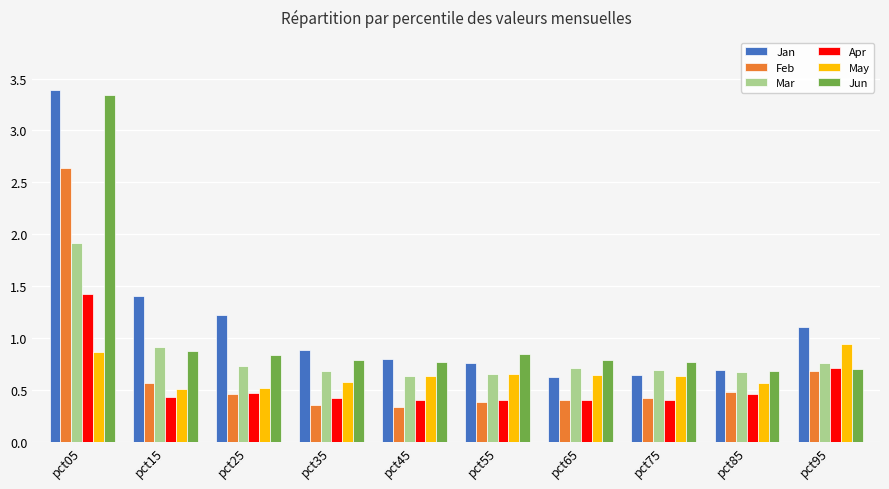

What is the difference between the Jun values at pct75 and pct15?

0.1